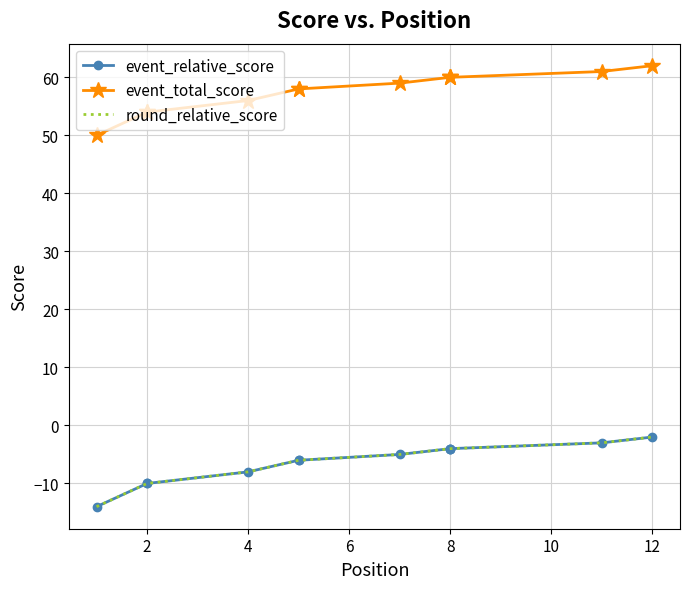

Reading left to right, transcribe all the data shown in this chart.

event_relative_score: -14	-10	-10	-8	-6	-6	-5	-4	-4	-4	-3	-2
event_total_score: 50	54	54	56	58	58	59	60	60	60	61	62
round_relative_score: -14	-10	-10	-8	-6	-6	-5	-4	-4	-4	-3	-2